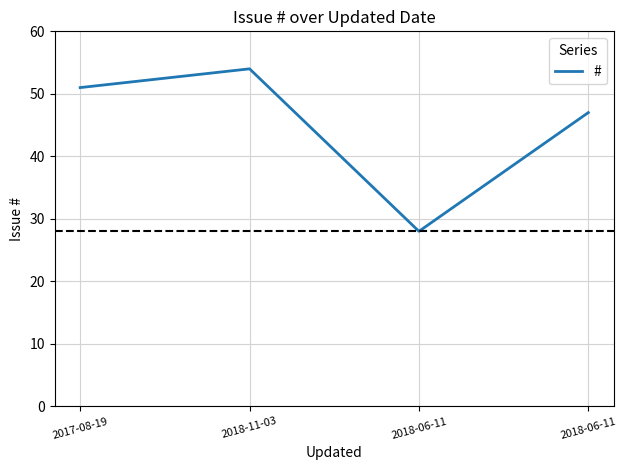

How many values are below 51?

2